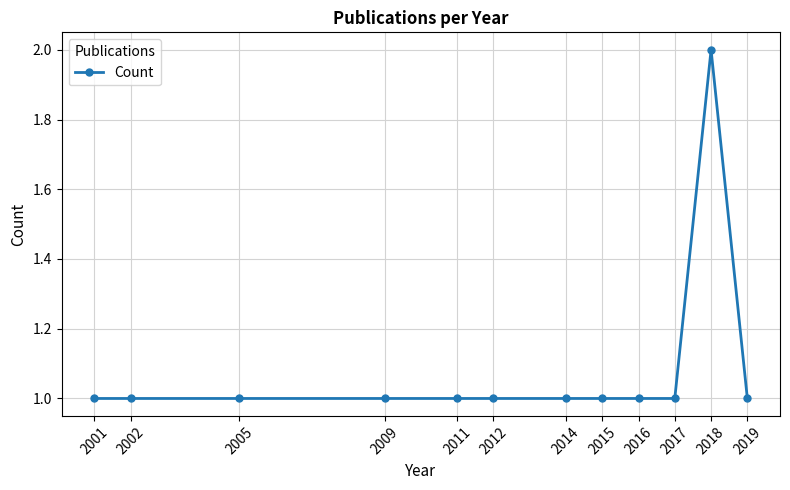

What is the sum of all values?

13